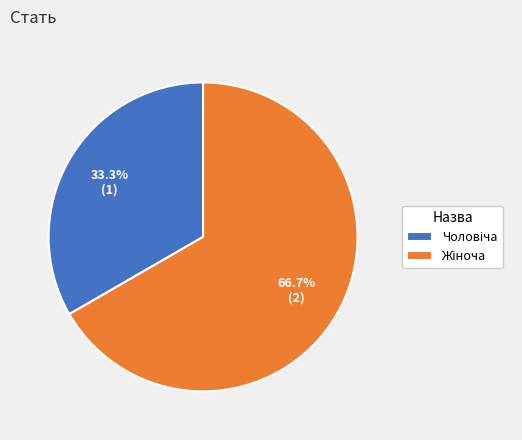

Is there a majority slice in this chart?

Yes